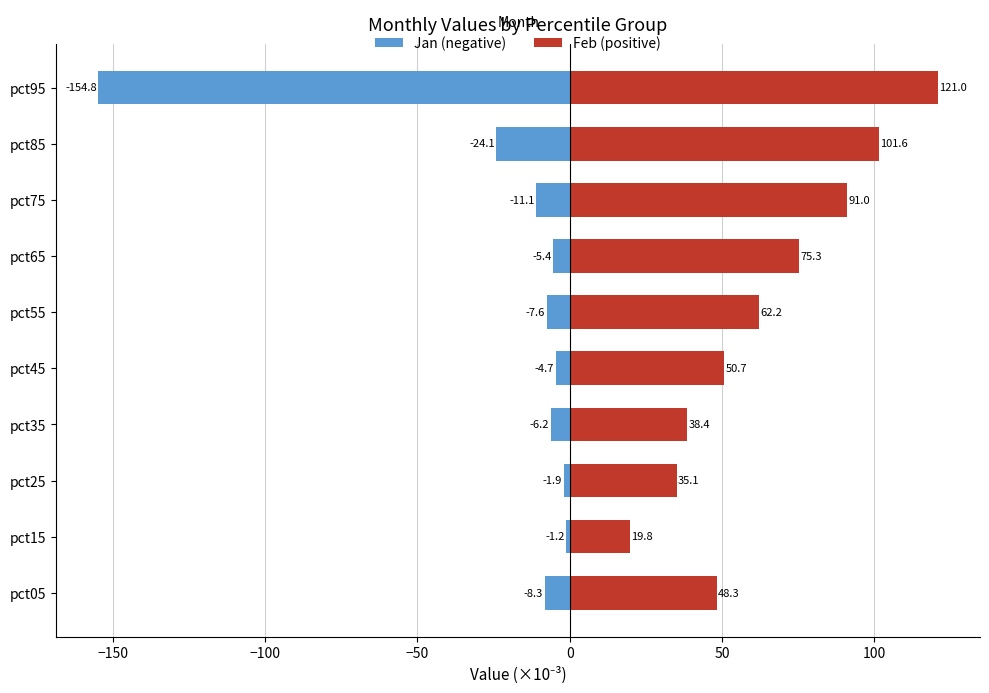

Which series changed the most between pct75 and pct85?

Jan (negative)